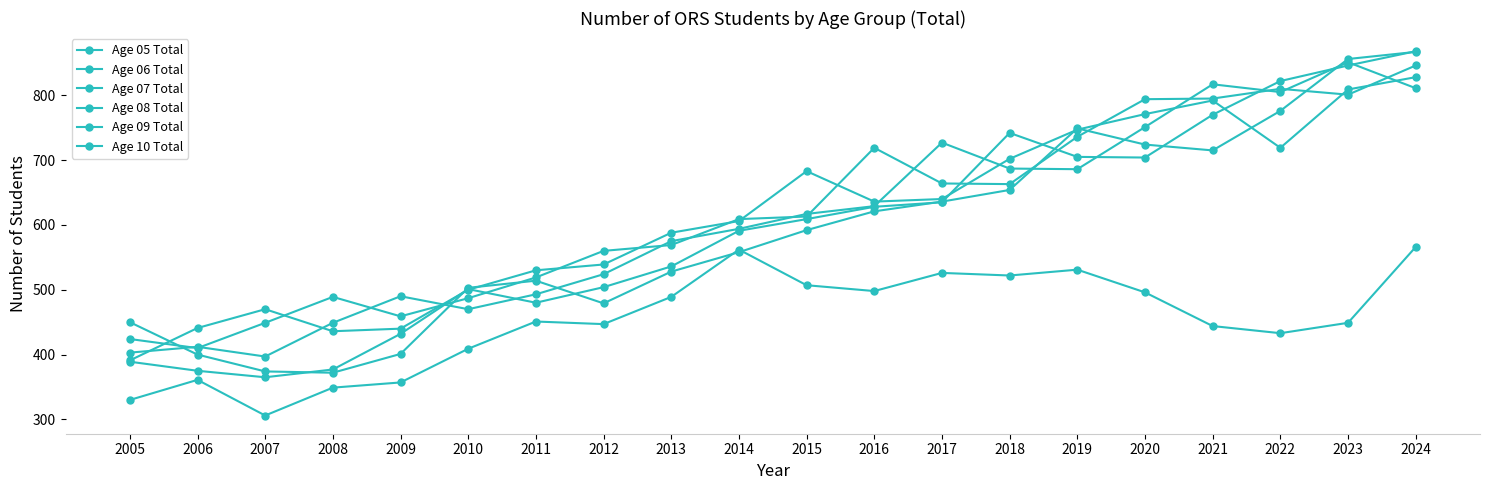

The value of Age 08 Total at 2016 is 629. True or false?

True